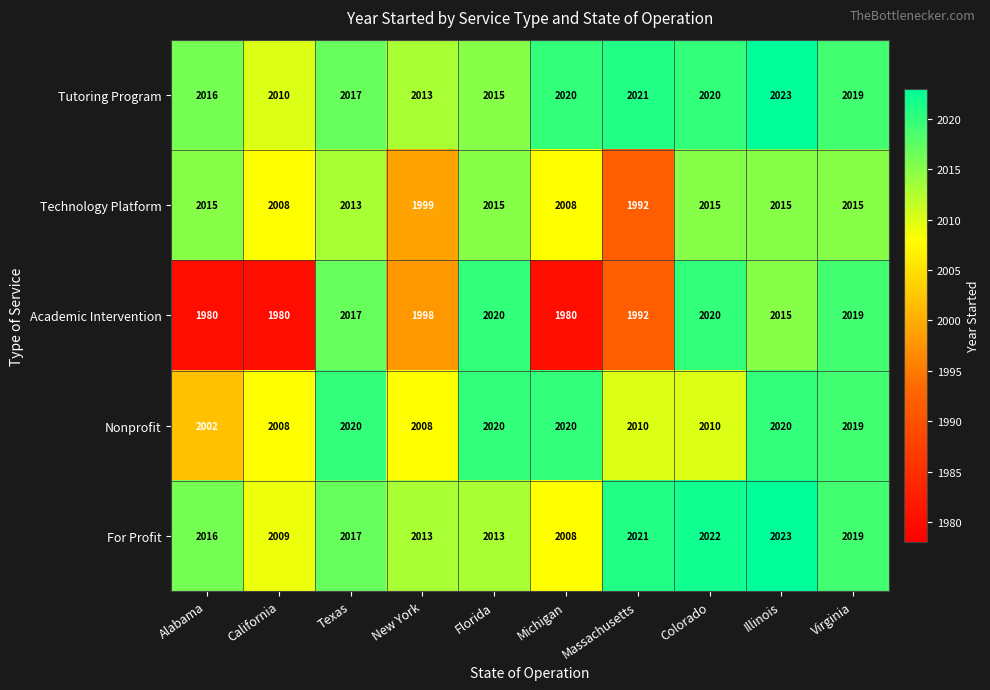

Which category has the highest value across all series?

Illinois